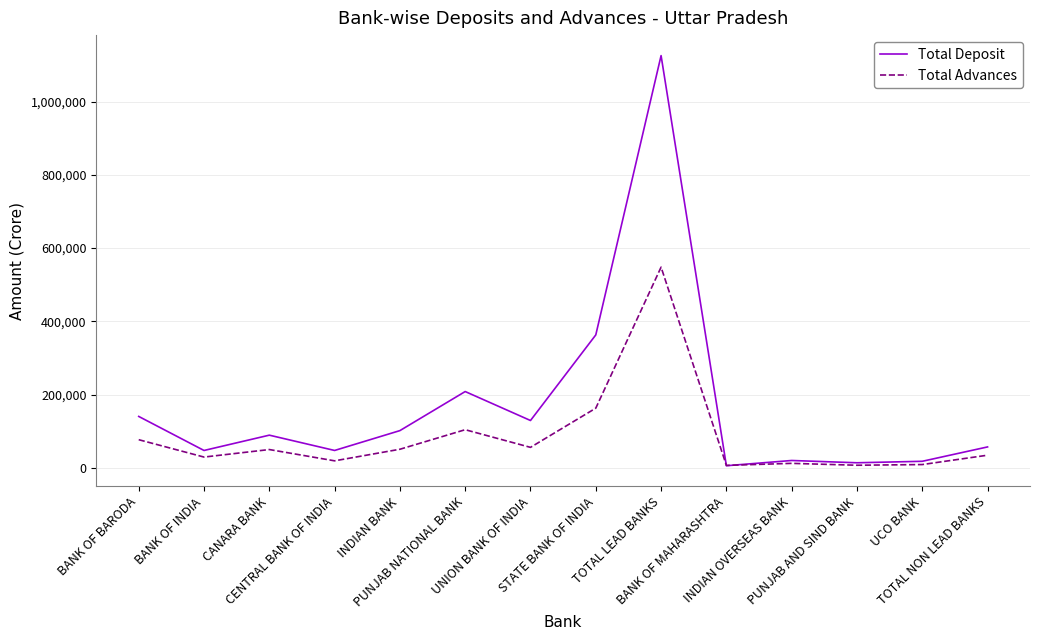

Is the value of Total Deposit at INDIAN BANK greater than the value of Total Advances at BANK OF MAHARASHTRA?

Yes